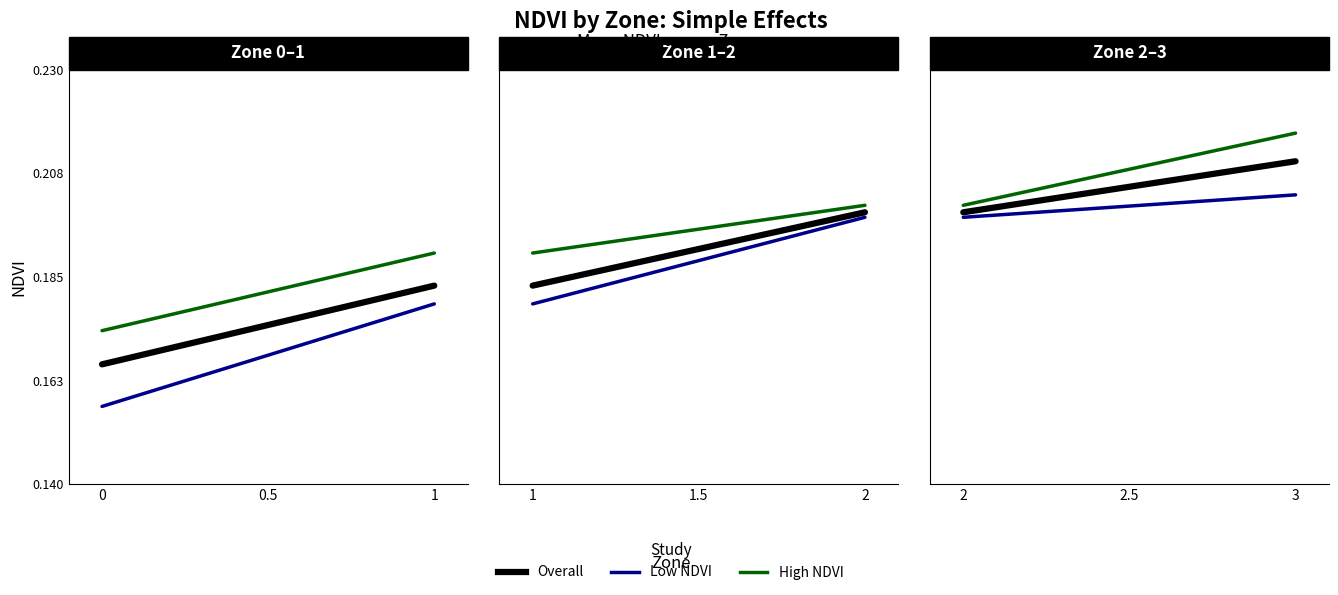

Is the value of Overall at 2 greater than the value of High NDVI at 2?

No